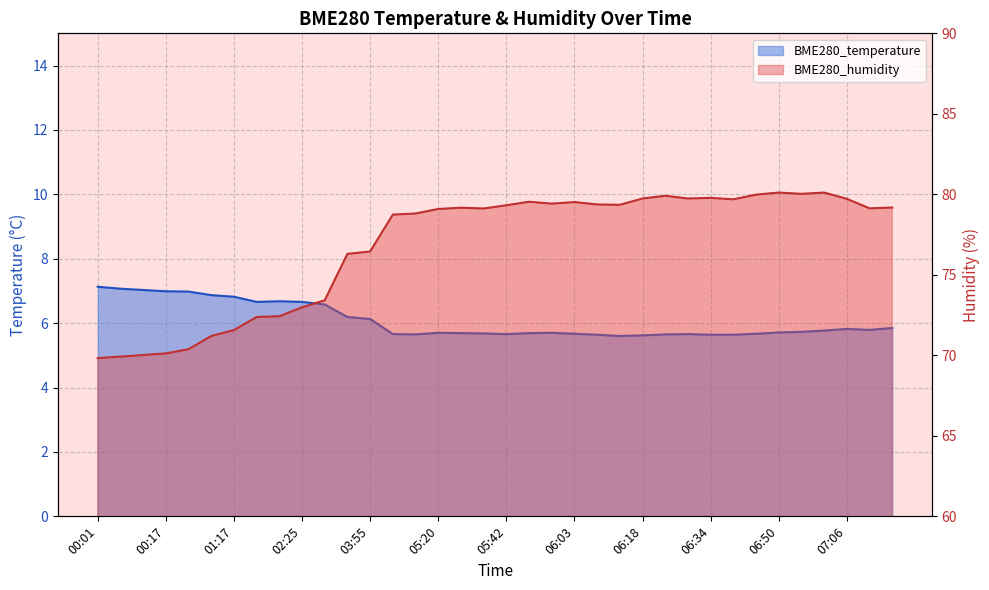

What is the average value of the BME280_temperature series?

6.1